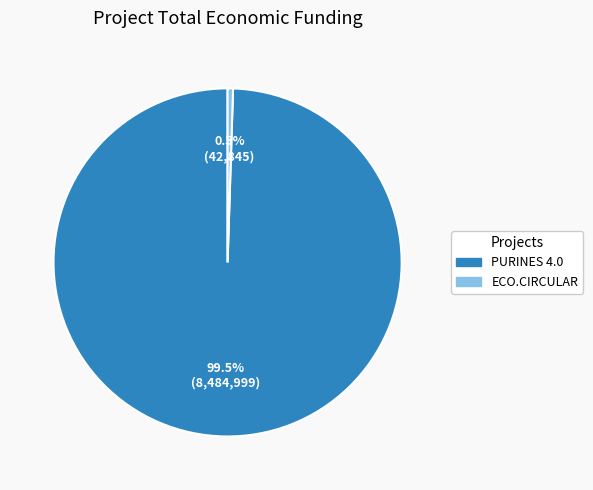

To the nearest percent, what is the difference between the ECO.CIRCULAR and PURINES 4.0 slice percentages?

99%